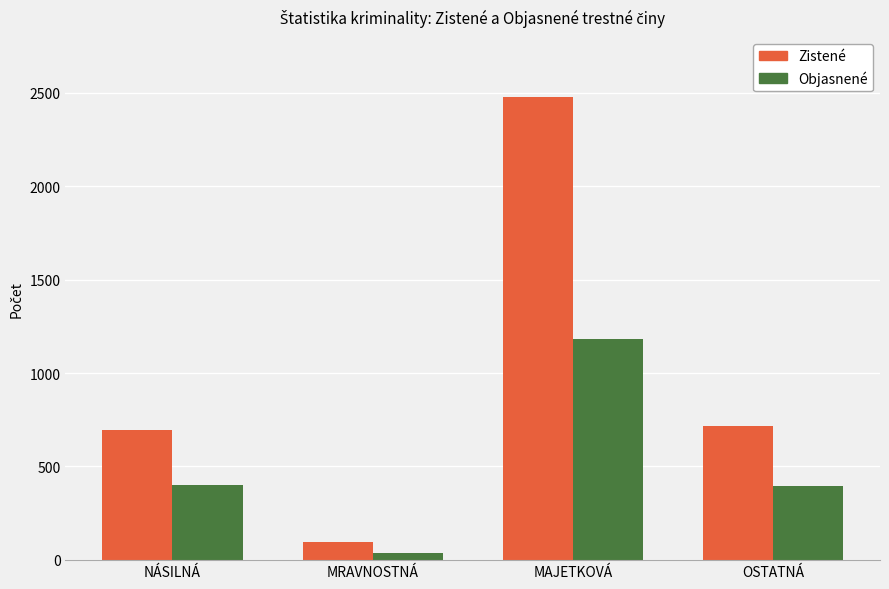

What is the sum of all Objasnené values?

2010